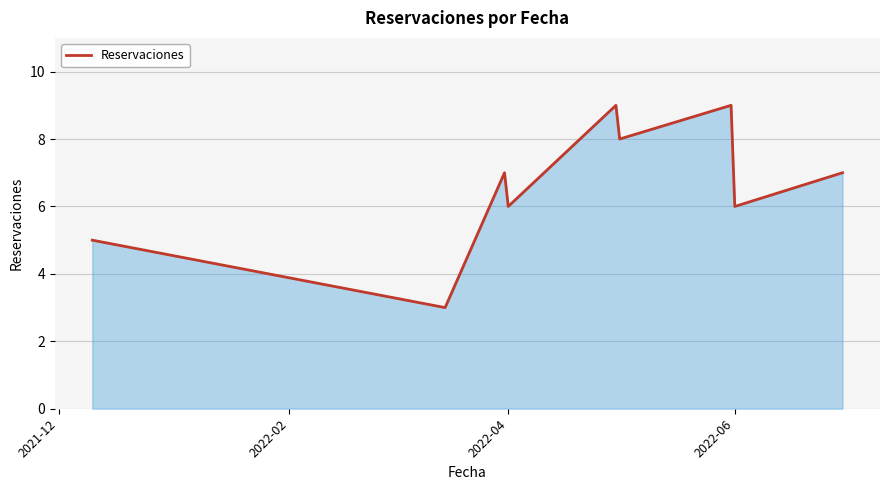

What is the smallest value displayed?

3